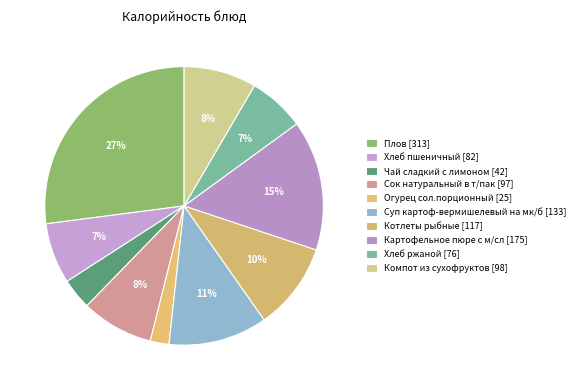

Count the number of slices in the pie.

10